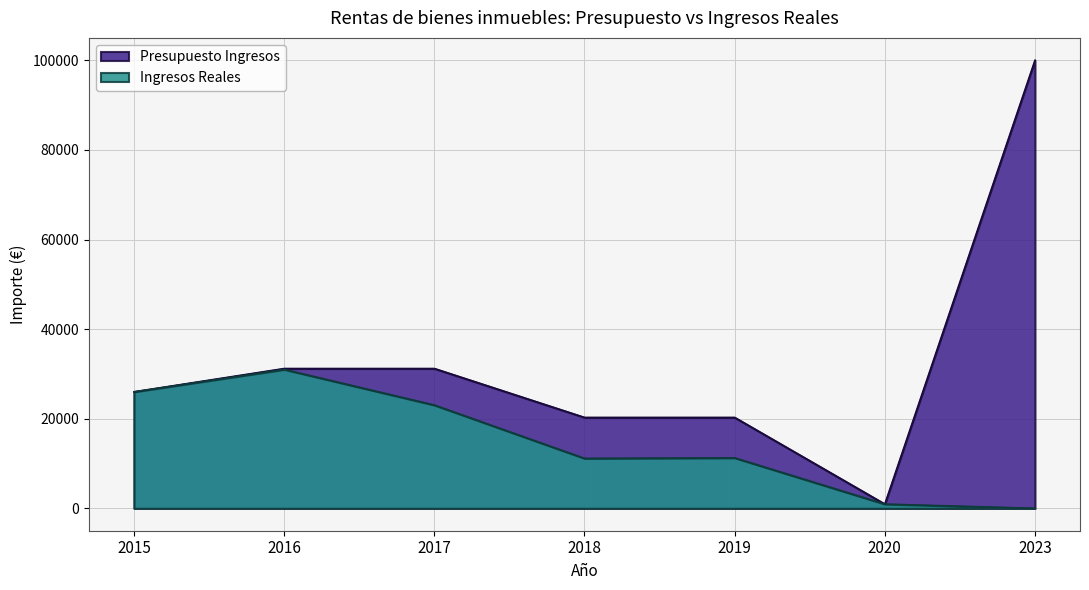

True or false: Ingresos Reales and Presupuesto Ingresos cross at least once.

False